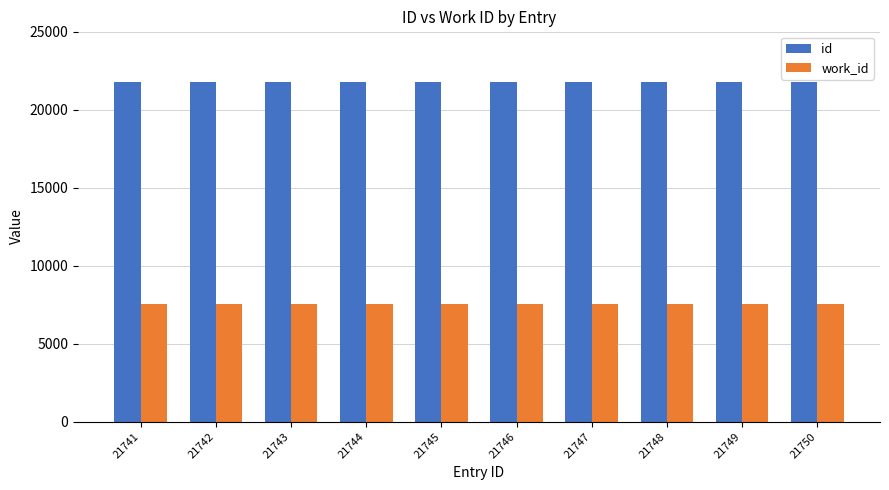

What is the minimum value shown in the chart?

7544